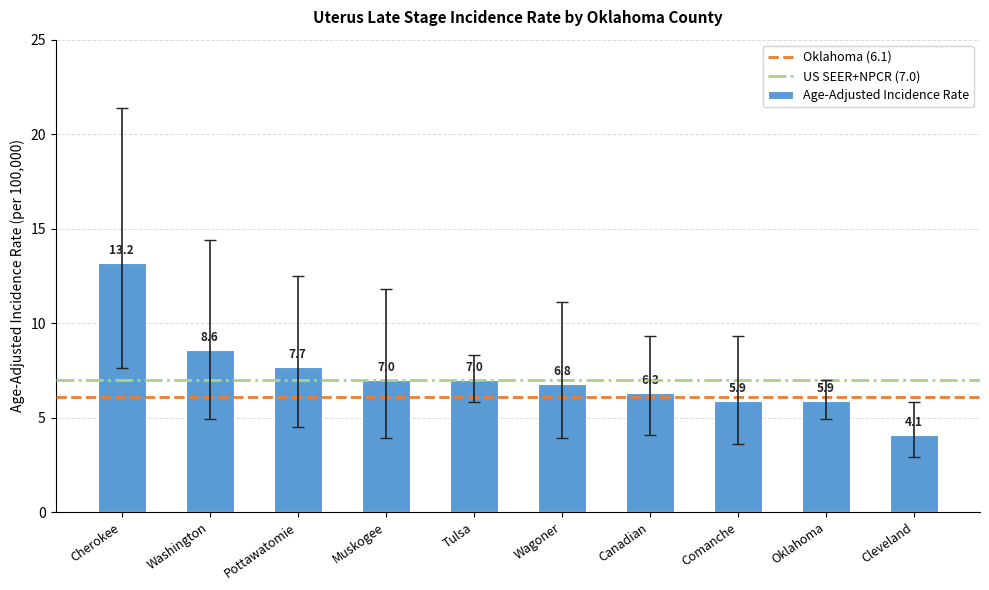

What is the greatest value displayed?

13.2